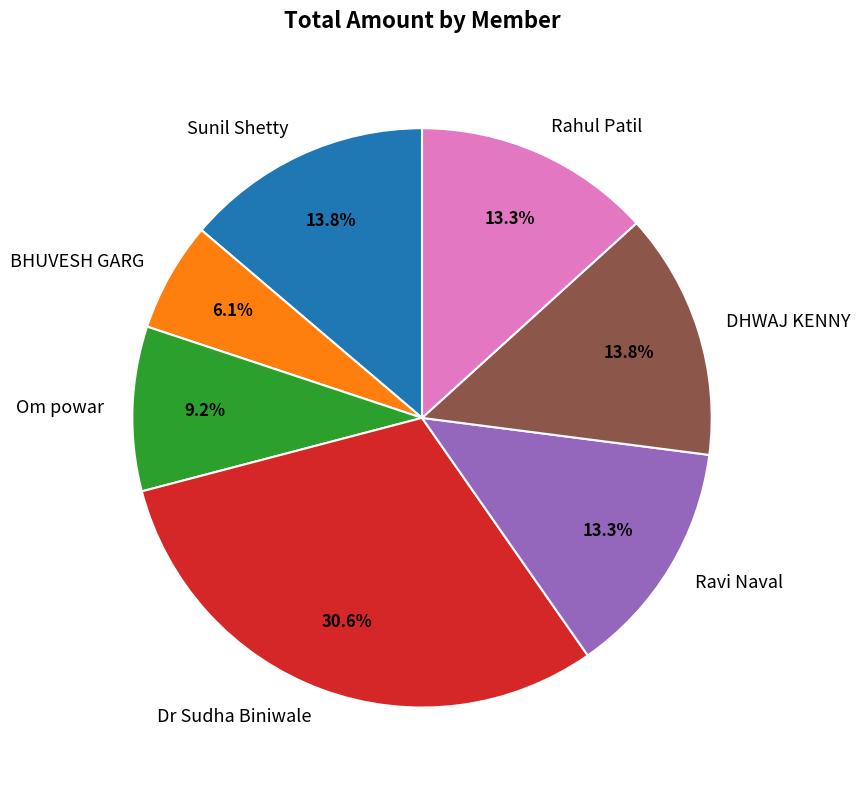

How many slices are in this pie chart?

7